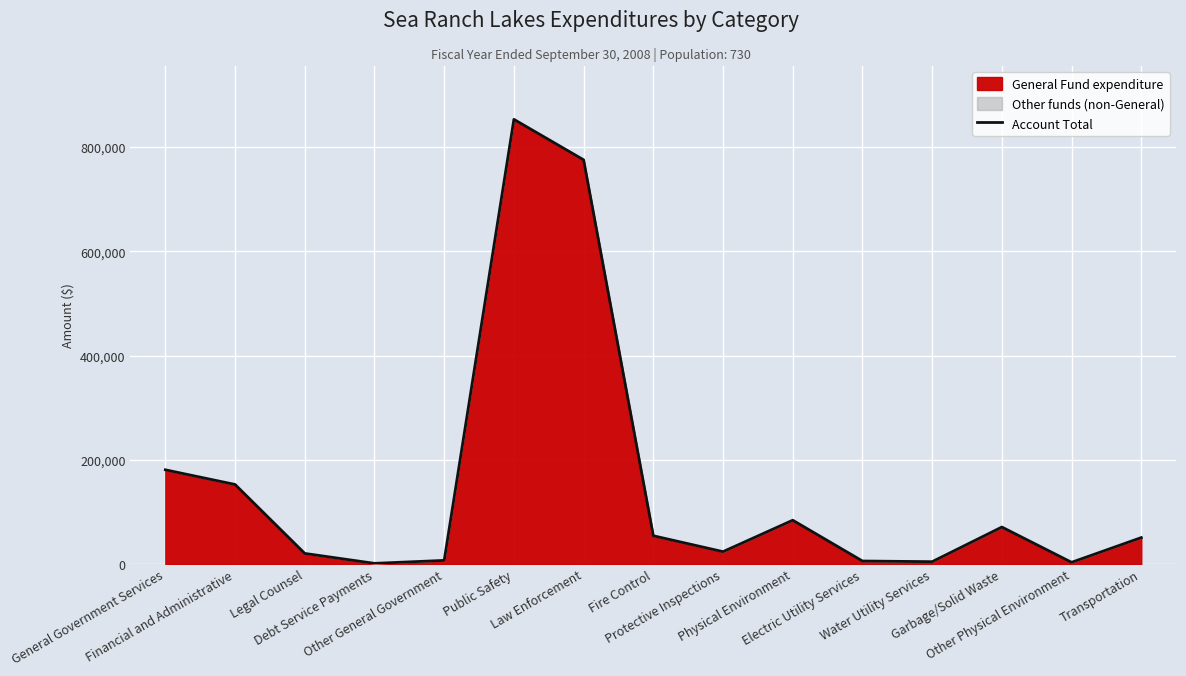

Reading left to right, extract all data points from this chart.

General Government Services=180657	Financial and Administrative=152535	Legal Counsel=20194	Debt Service Payments=1125	Other General Government=6803	Public Safety=853226	Law Enforcement=775549	Fire Control=54076	Protective Inspections=23601	Physical Environment=83919	Electric Utility Services=5631	Water Utility Services=4349	Garbage/Solid Waste=70806	Other Physical Environment=3133	Transportation=50594